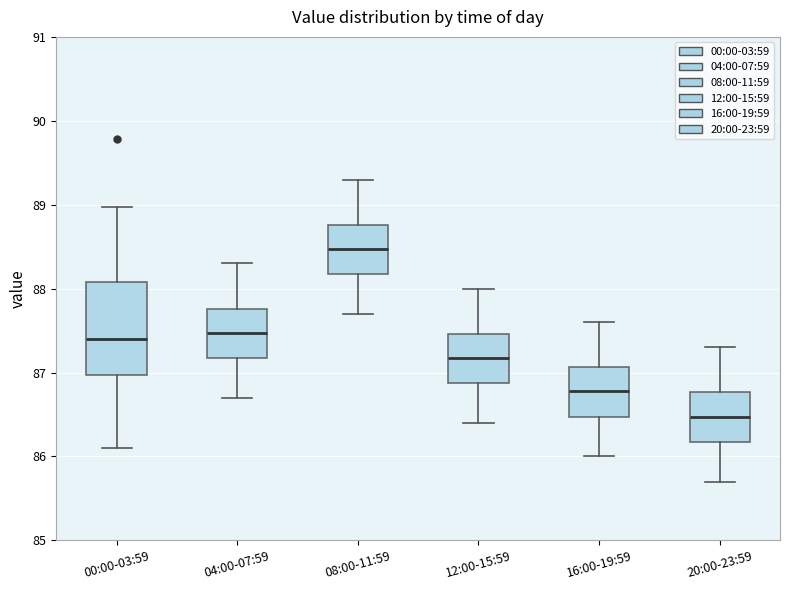

Which box has the highest median line?

08:00-11:59